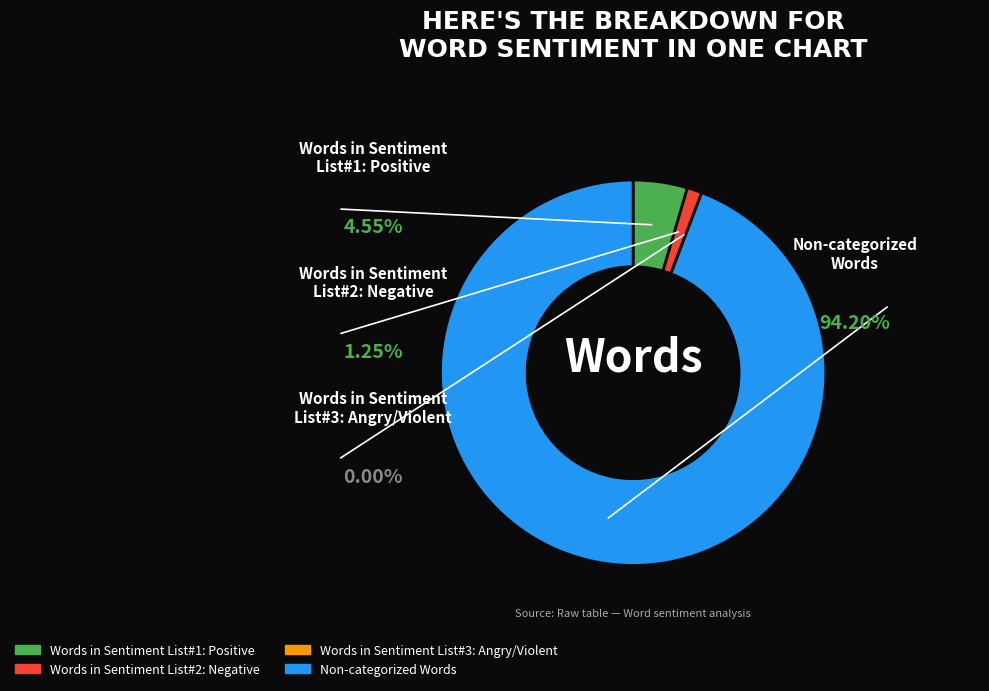

Between Words in Sentiment List#2: Negative and Non-categorized Words, which is larger?

Non-categorized Words